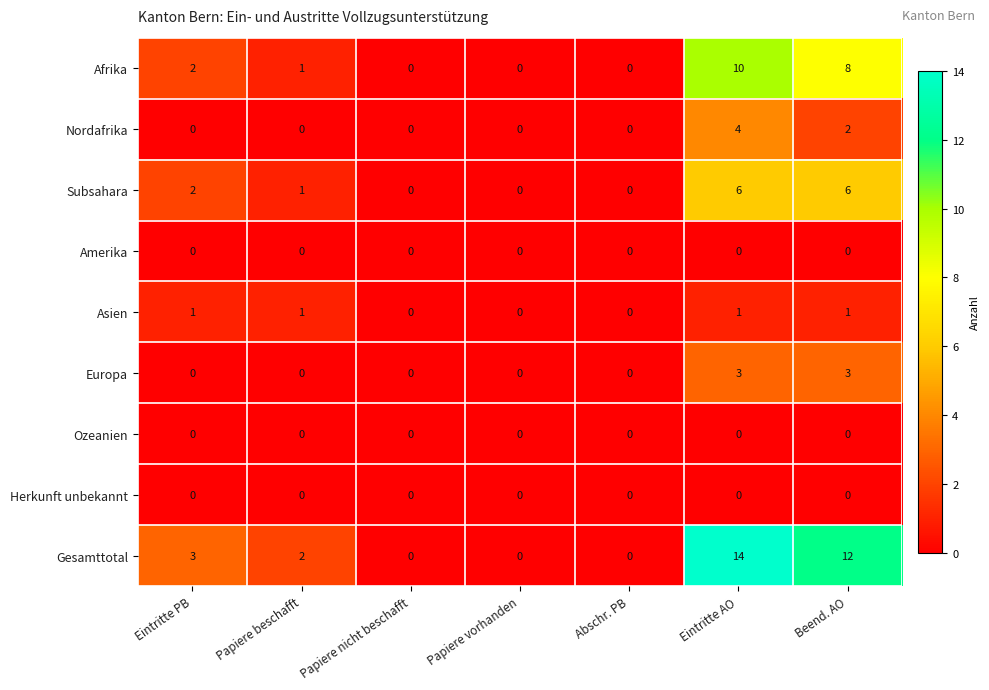

Is it true that Gesamttotal equals 3 at Eintritte PB?

True